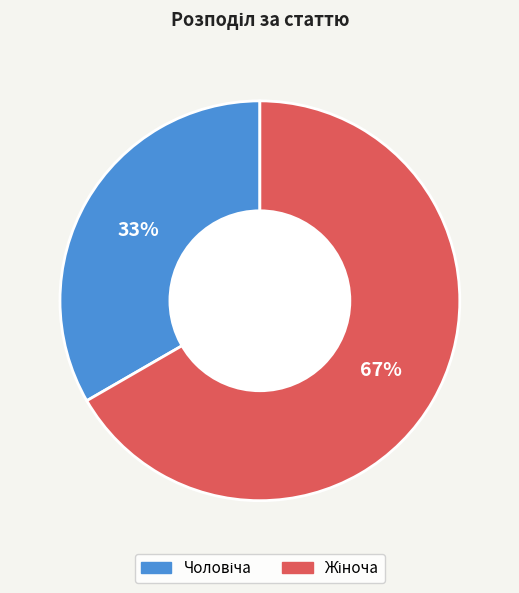

How many segments does this pie chart have?

2